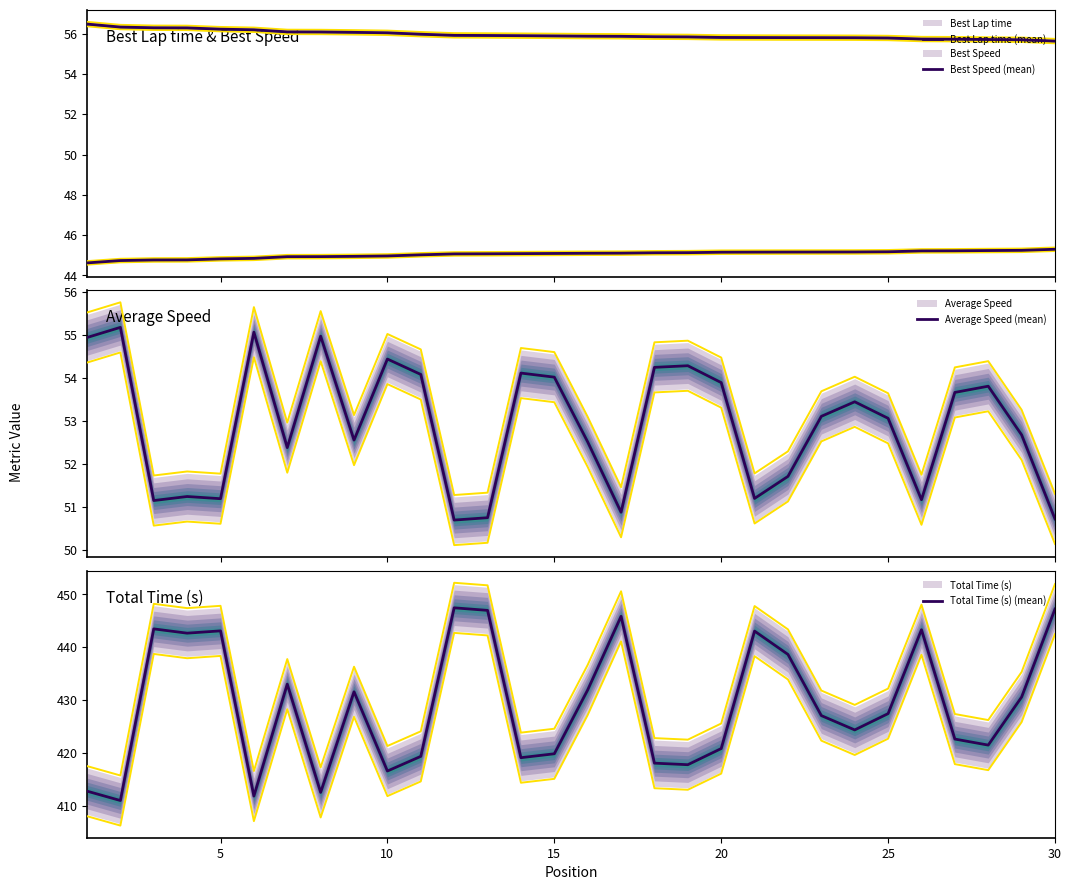

What is the minimum value for Average Speed (mean)?

50.7